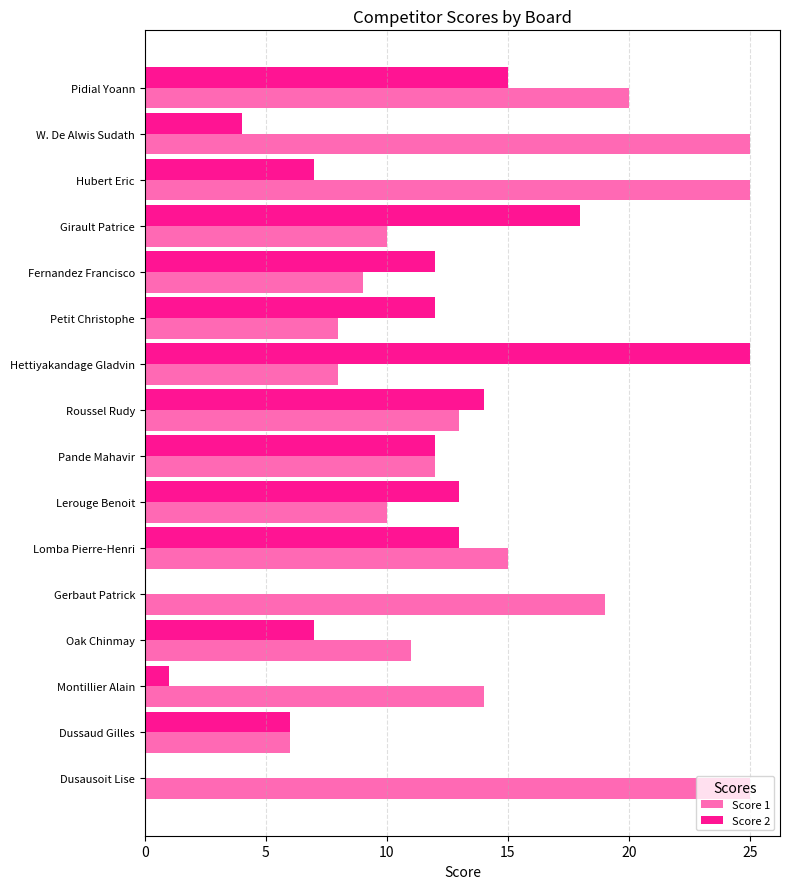

At which category is the sum across all series the highest?

Pidial Yoann